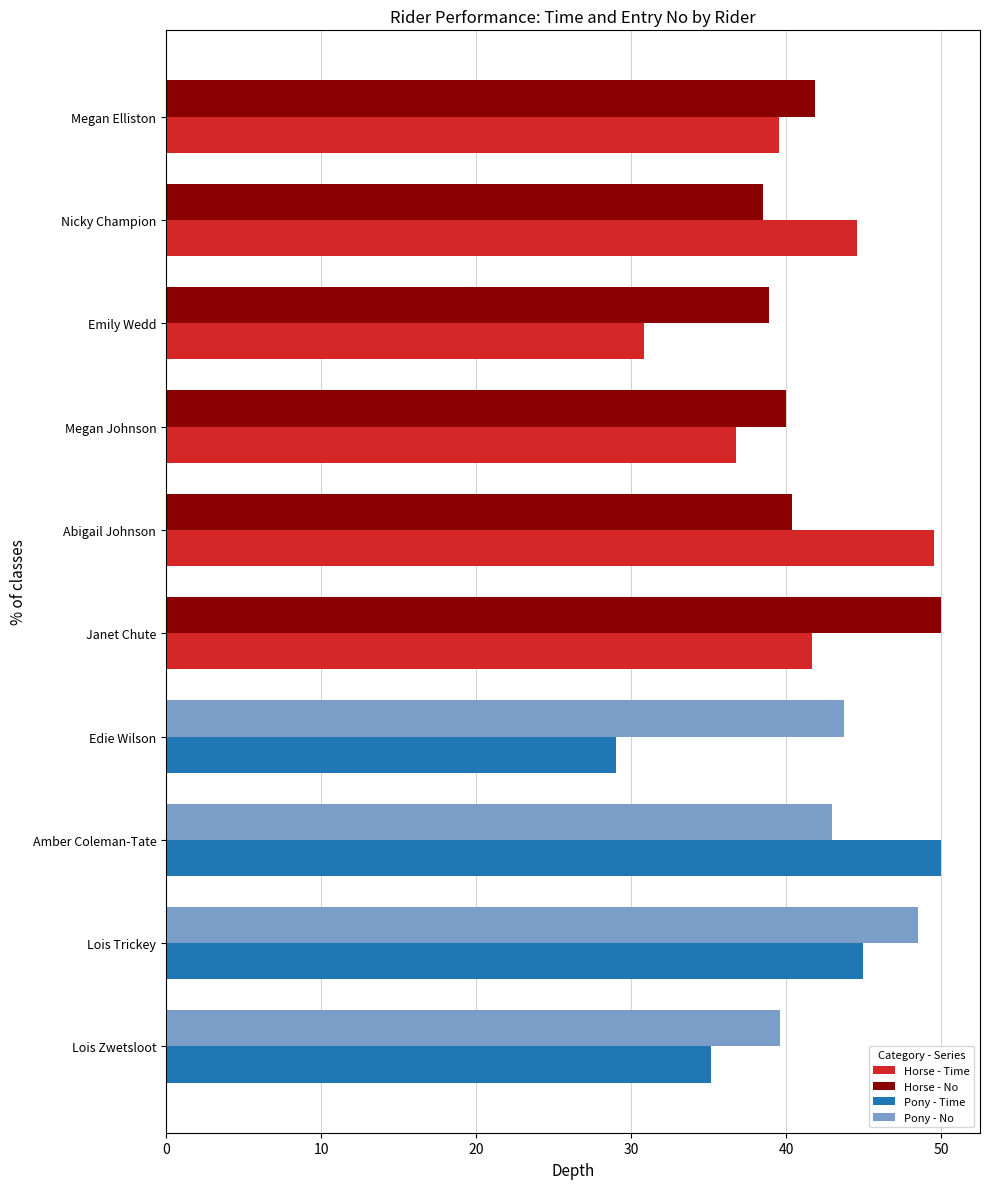

What is the greatest value displayed?

50.0